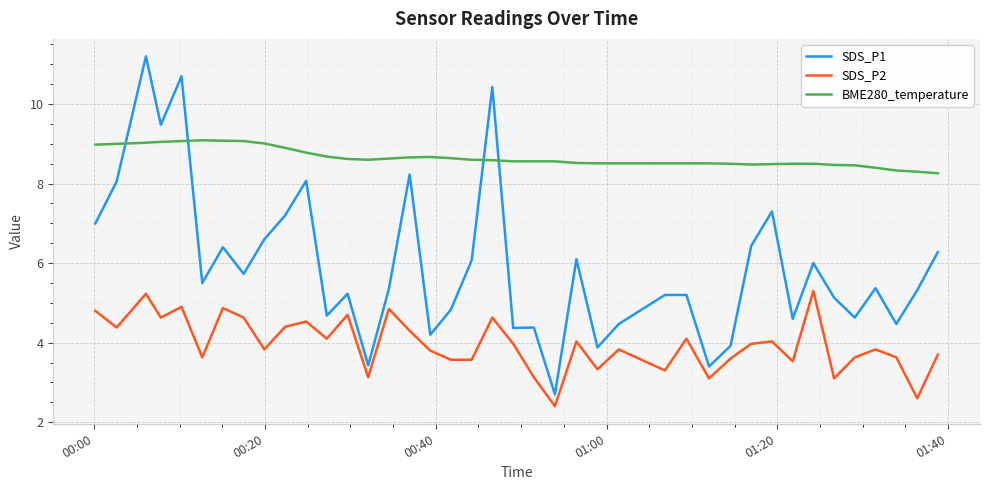

What is the maximum value for BME280_temperature?

9.1